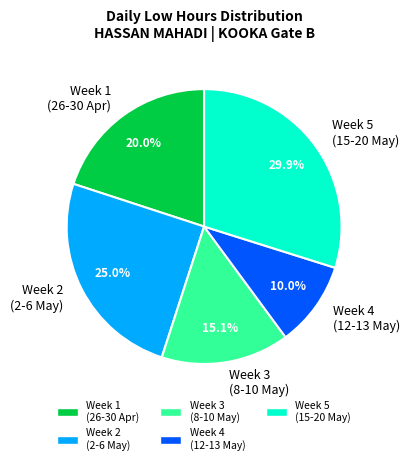

Which category has the smallest portion of the pie?

Week 4 (12-13 May)